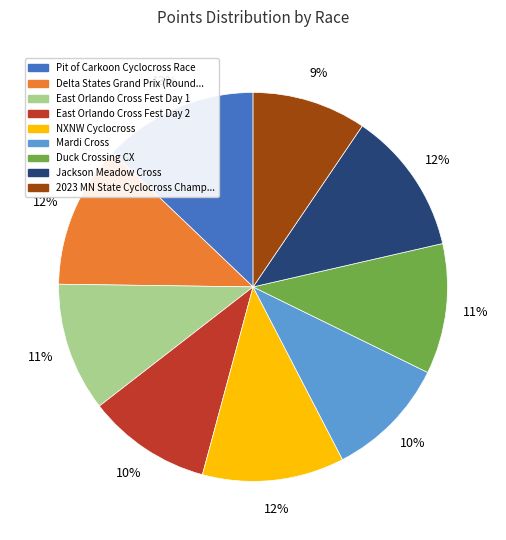

Does any single category account for the majority?

No